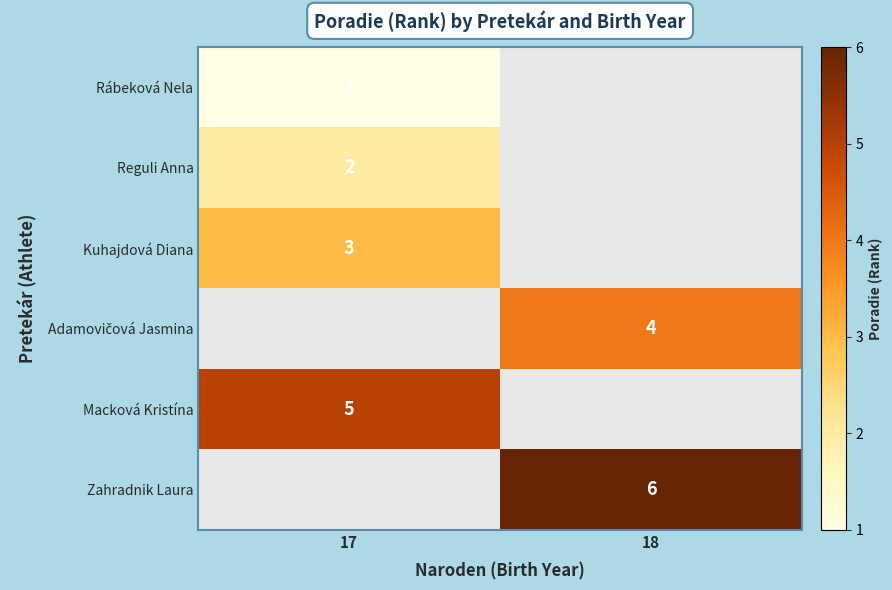

Between 18 and 17, which is larger?

17